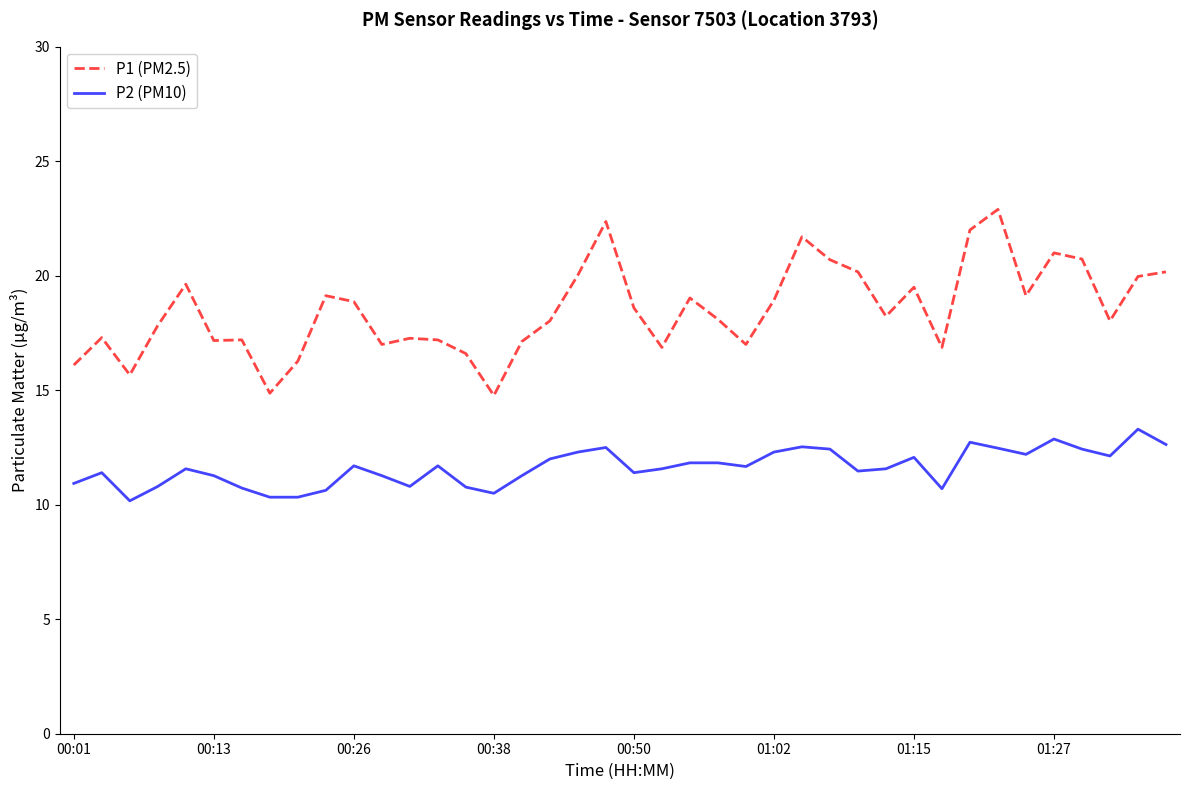

What is the smallest value displayed?

10.2